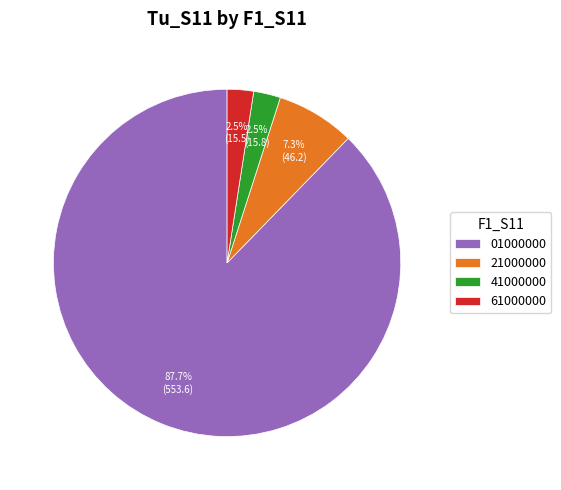

Is there a majority slice in this chart?

Yes